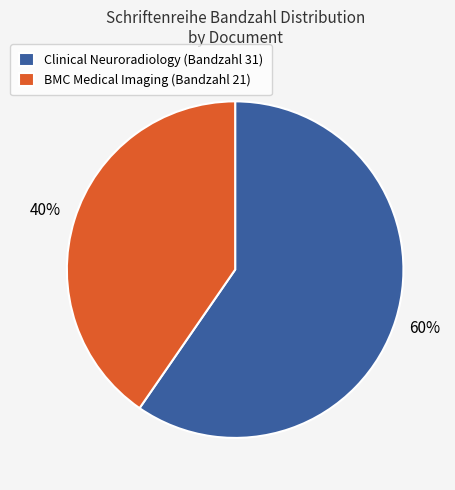

Is the sum of BMC Medical Imaging (Bandzahl 21) and Clinical Neuroradiology (Bandzahl 31) greater than half?

Yes